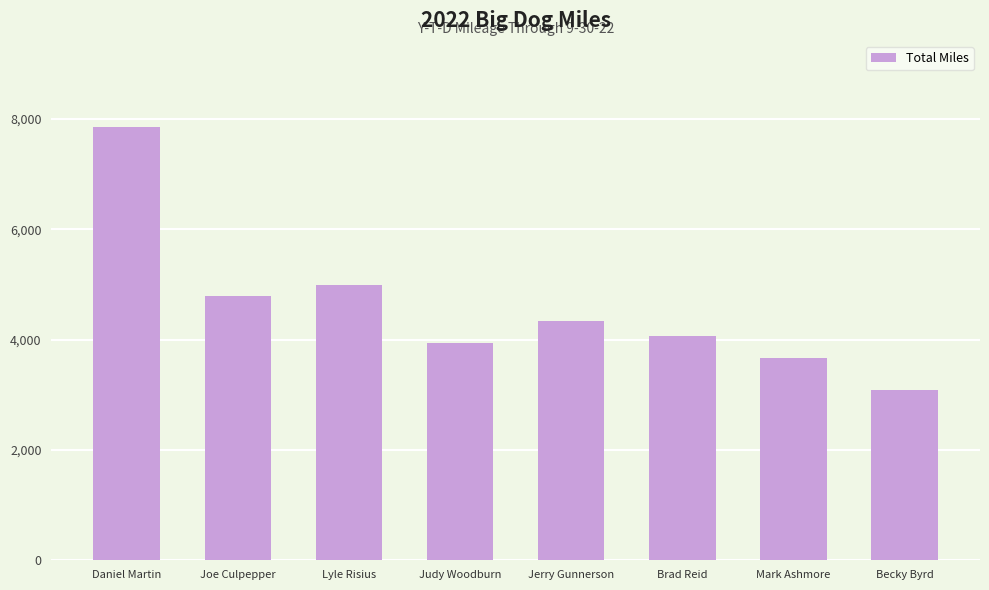

What is the label of the 3rd bar from the left?

Lyle Risius